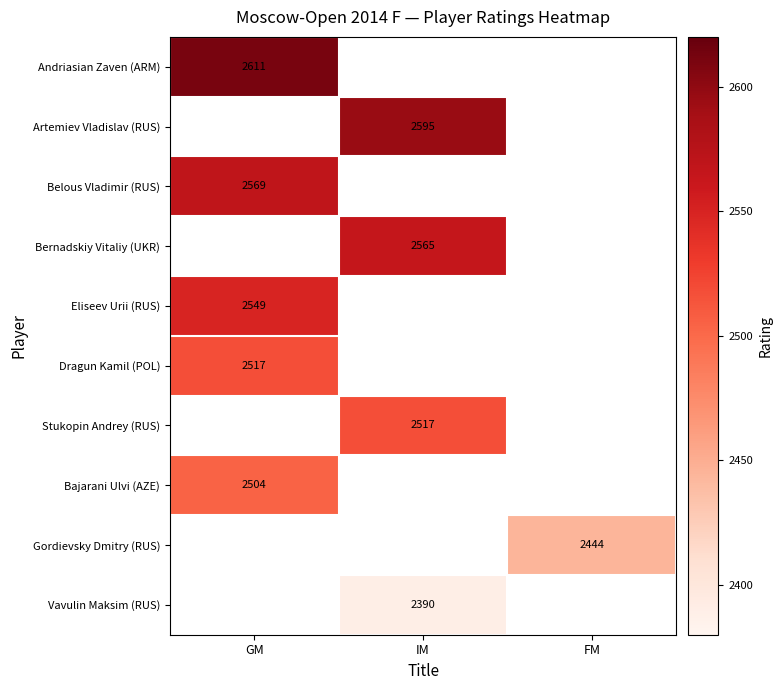

What is the maximum value for Eliseev Urii (RUS)?

2549.0